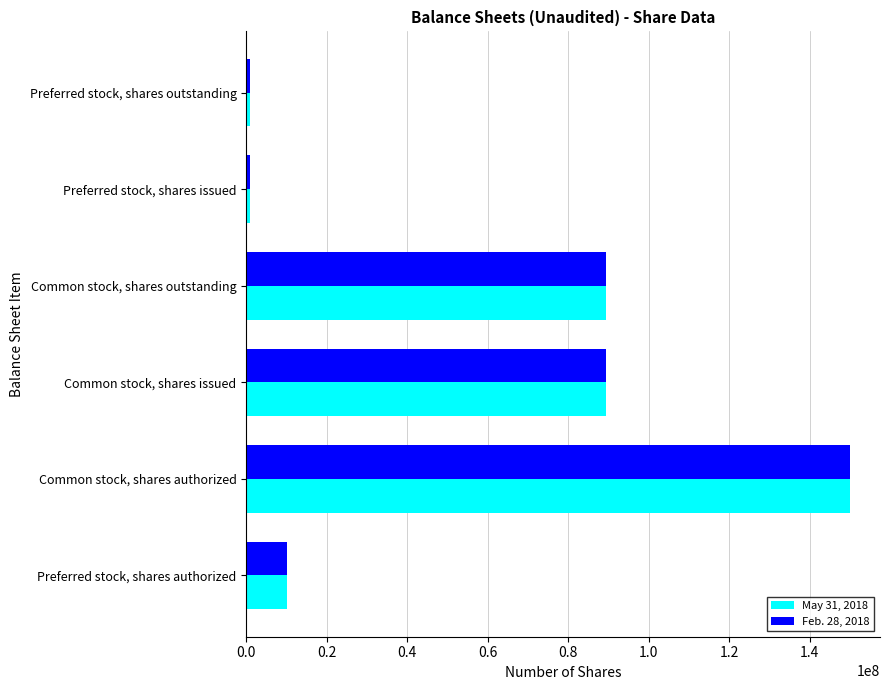

At which label does Feb. 28, 2018 reach its peak?

Common stock, shares authorized